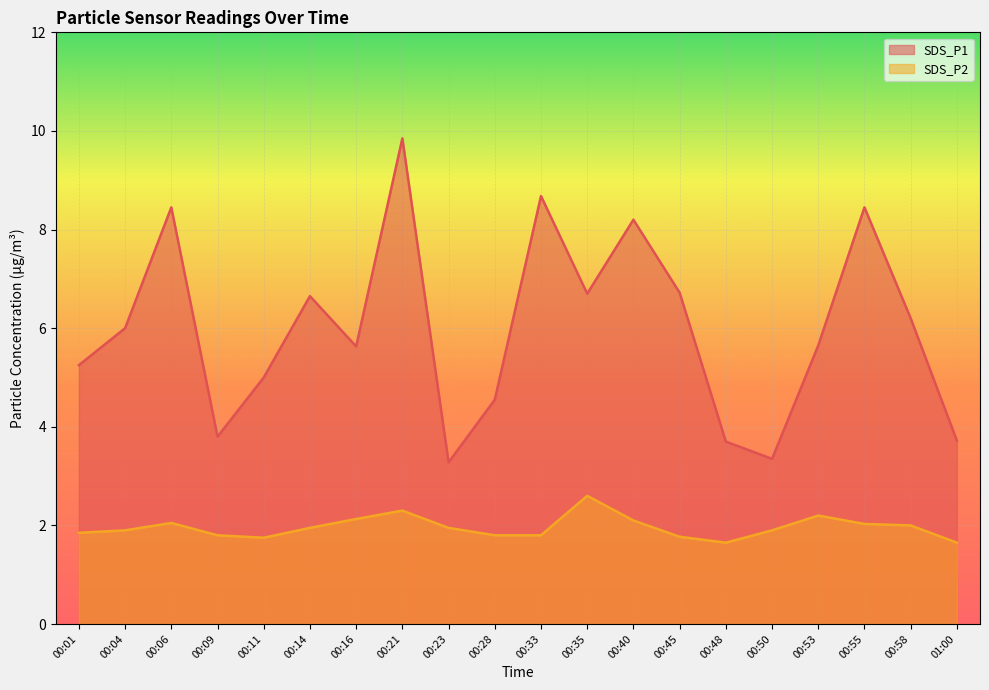

The SDS_P1 series shows 9.9 at 00:45. True or false?

False